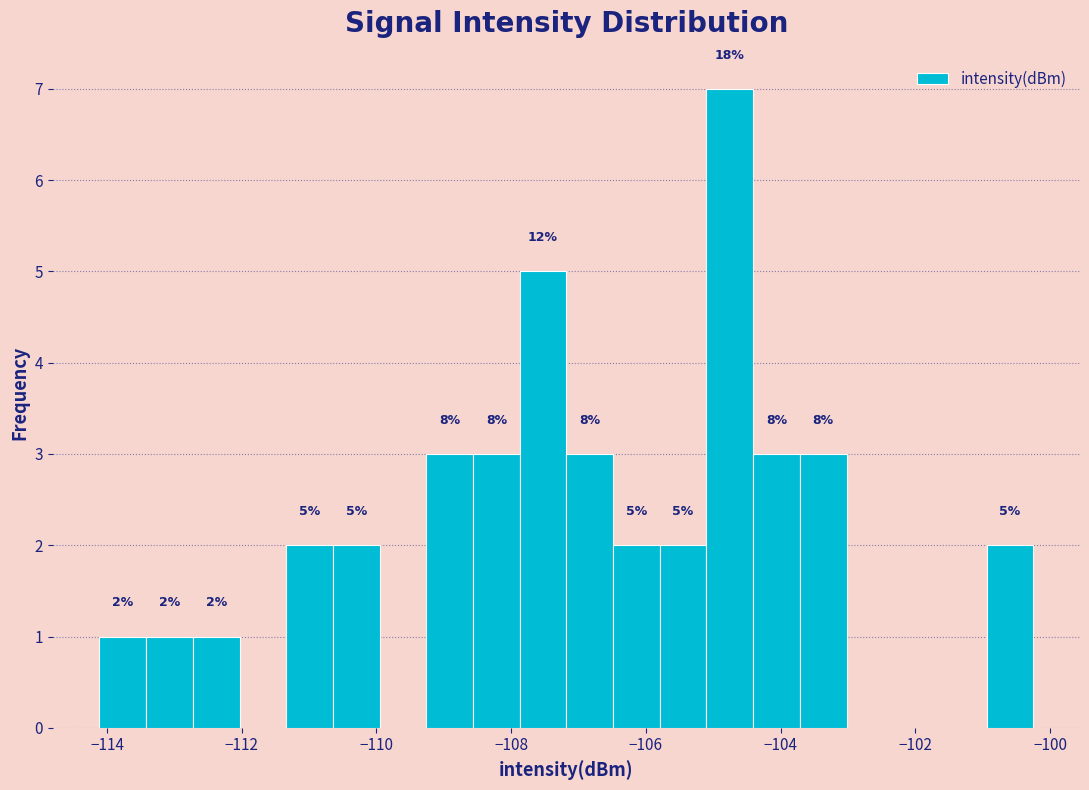

Around what value on the x-axis is the tallest bar? Give the approximate position of its centre, as read against the axis.

-104.8